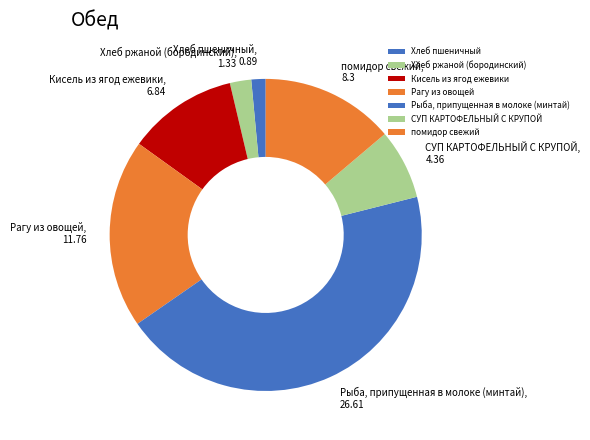

Is it true that Рагу из овощей is 20% of the pie?

True